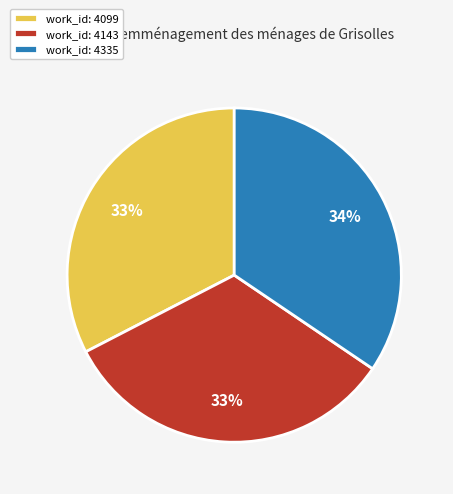

Is the sum of work_id: 4099 and work_id: 4335 greater than half?

Yes